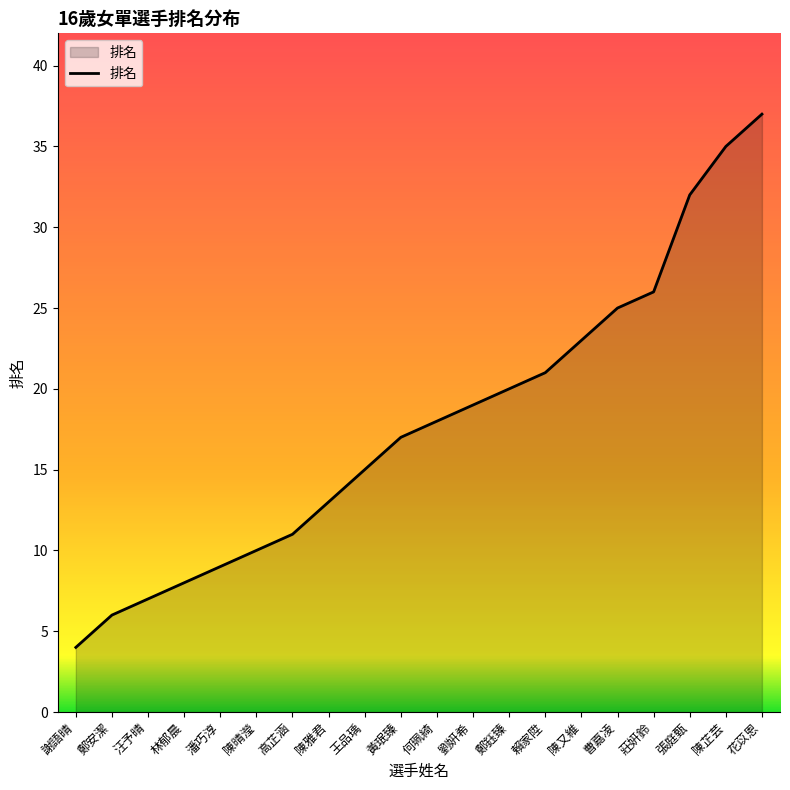

Where is the data nearest to the value 20?

鄭鈺臻